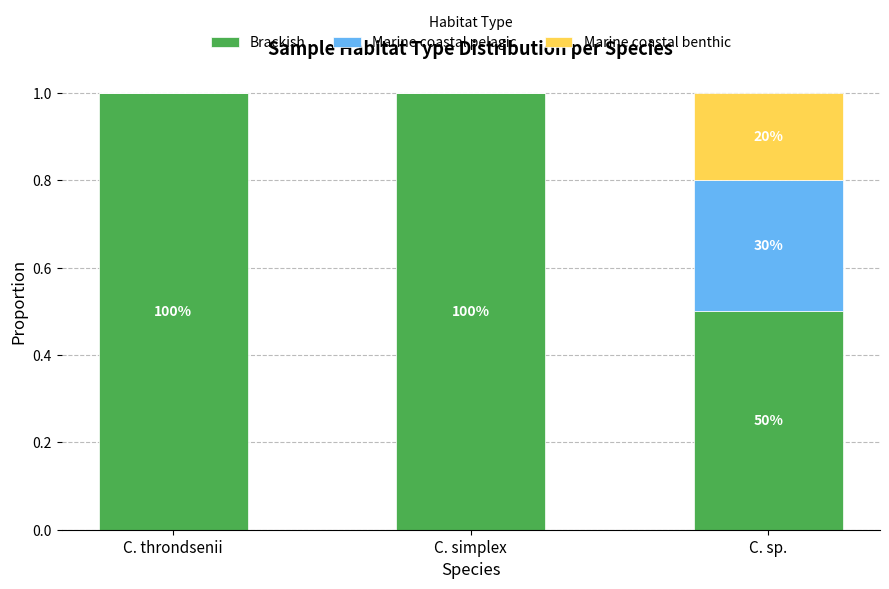

What is the value of the Brackish bar at the 3rd from the left?

0.5